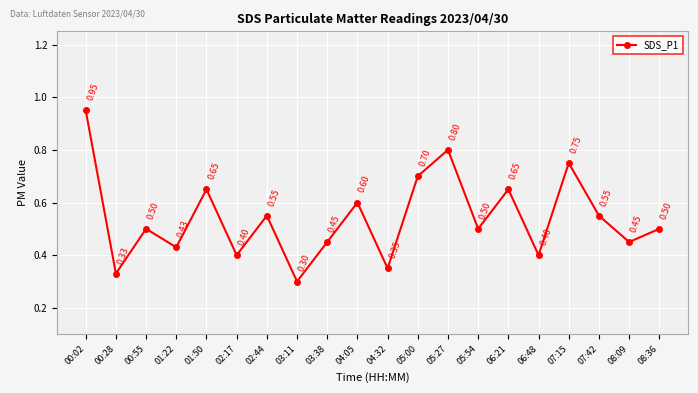

Which has a higher value, 07:15 or 02:44?

07:15